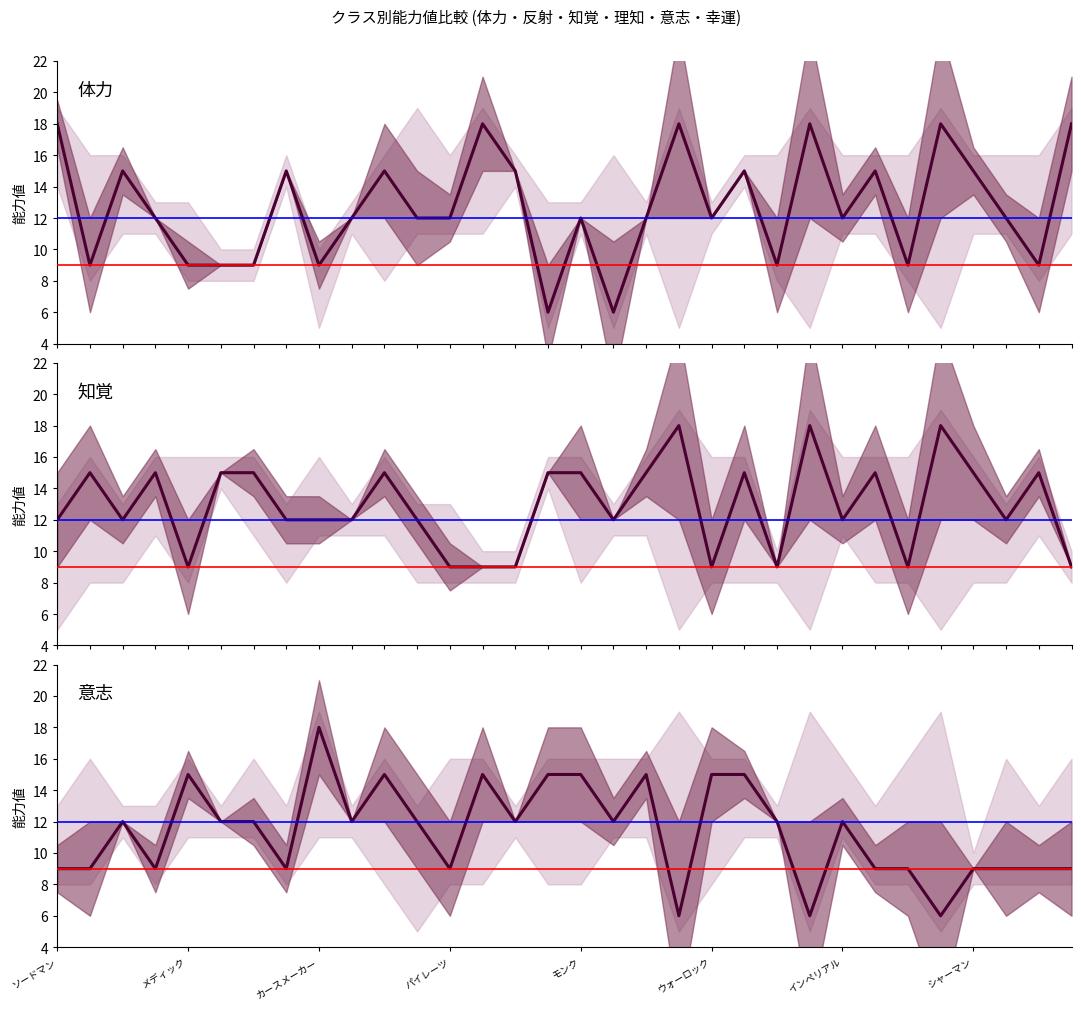

What is the difference between the maximum and second lowest values in the 知覚 series?

9